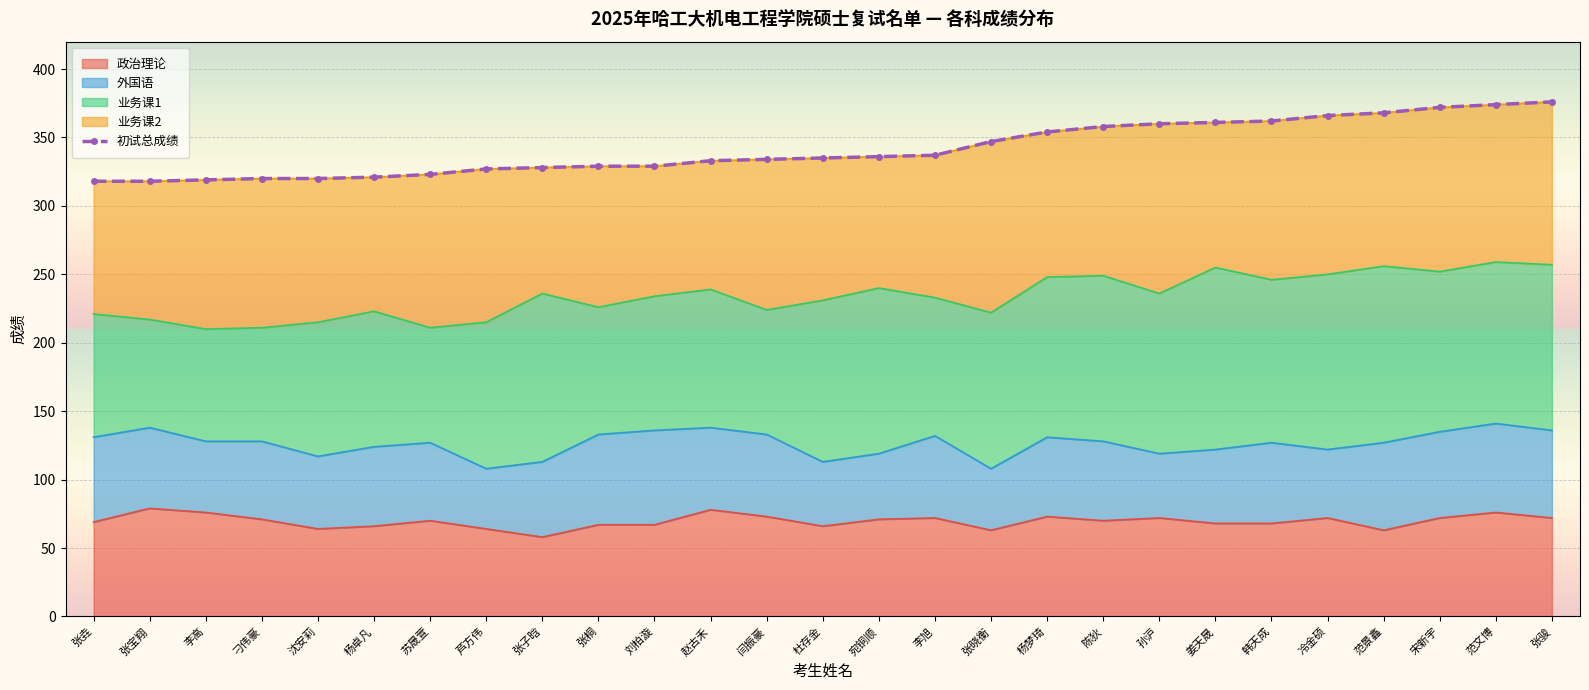

True or false: there are more than 1 points higher than both neighbors.

False